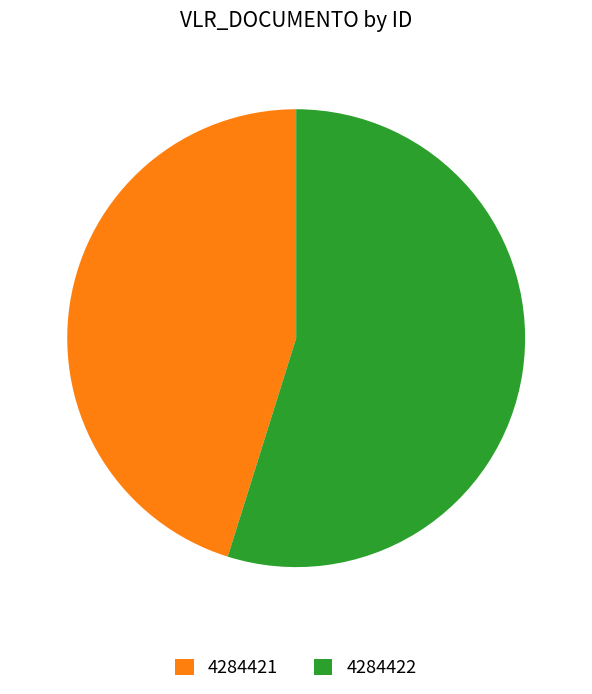

Rank the categories by value from highest to lowest.

4284422, 4284421